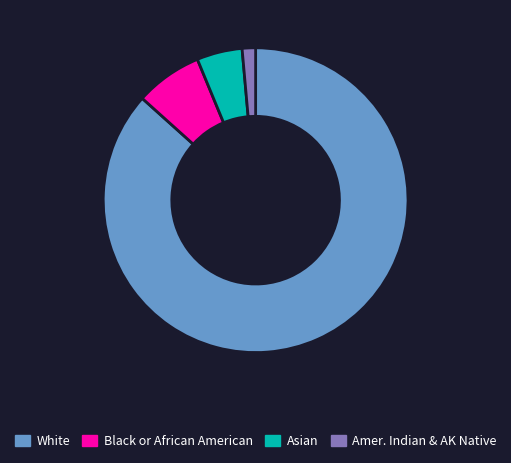

Count the number of slices in the pie.

4